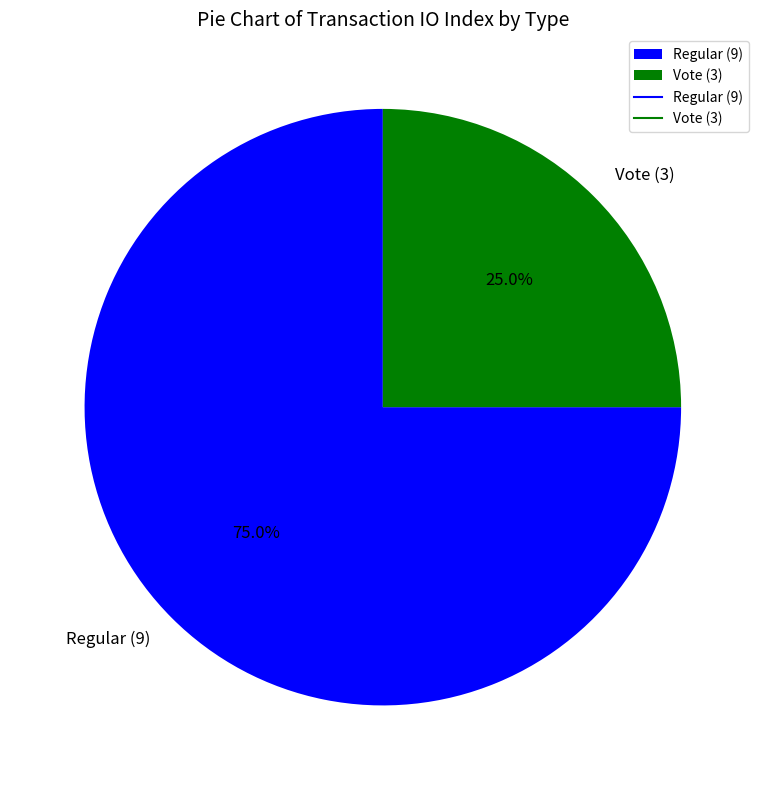

Is it true that Vote (3) is 16% of the pie?

False